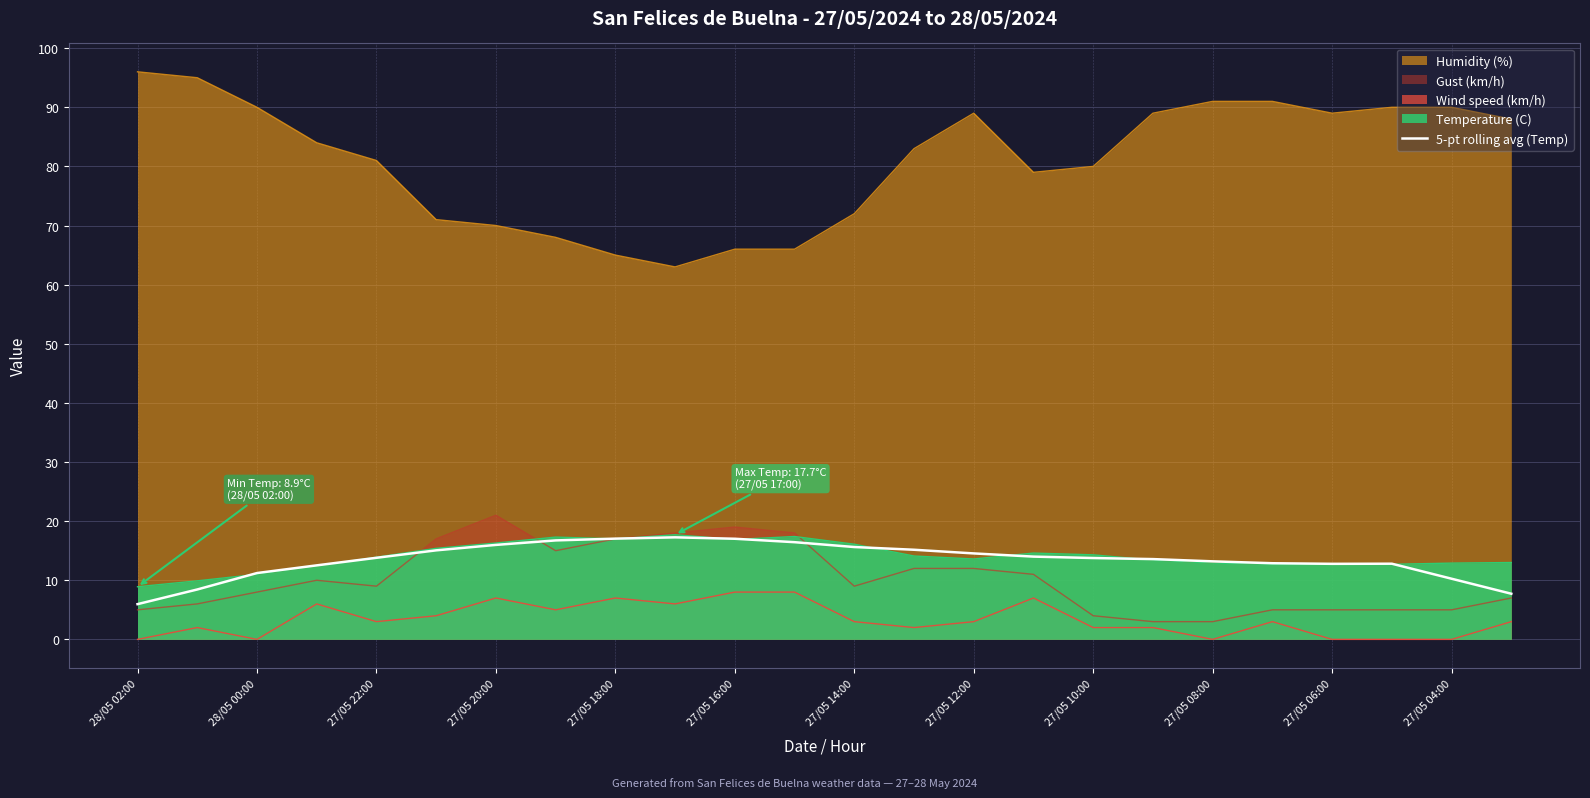

True or false: Humidity (%) has a value of 23.5 at 28/05 02:00.

False